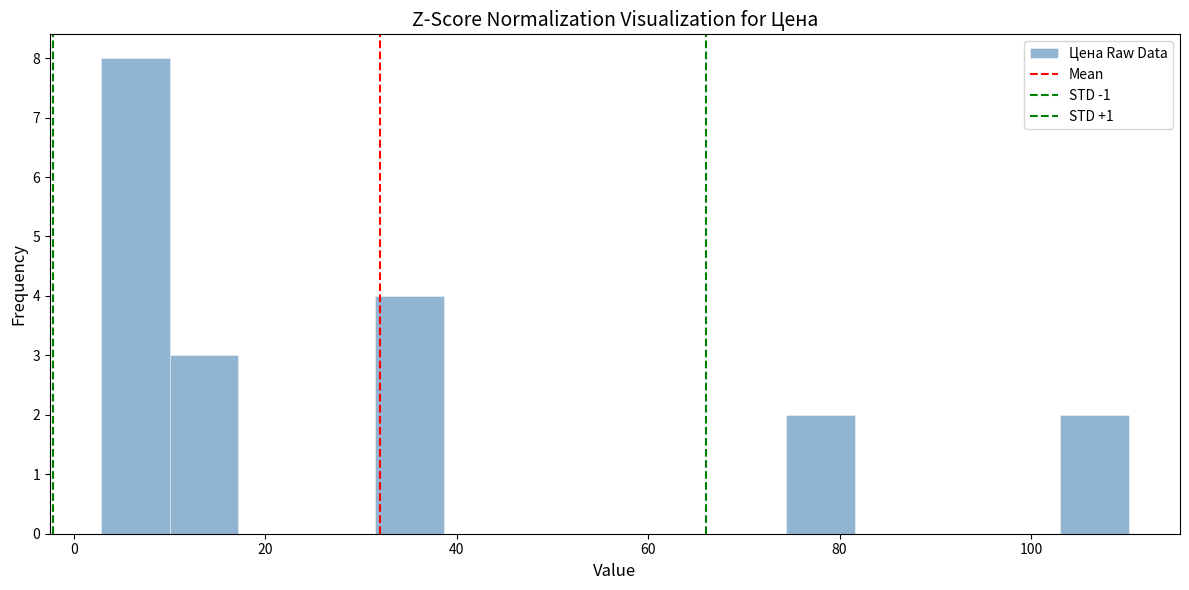

Around what value on the x-axis is the tallest bar? Give the approximate position of its centre, as read against the axis.

6